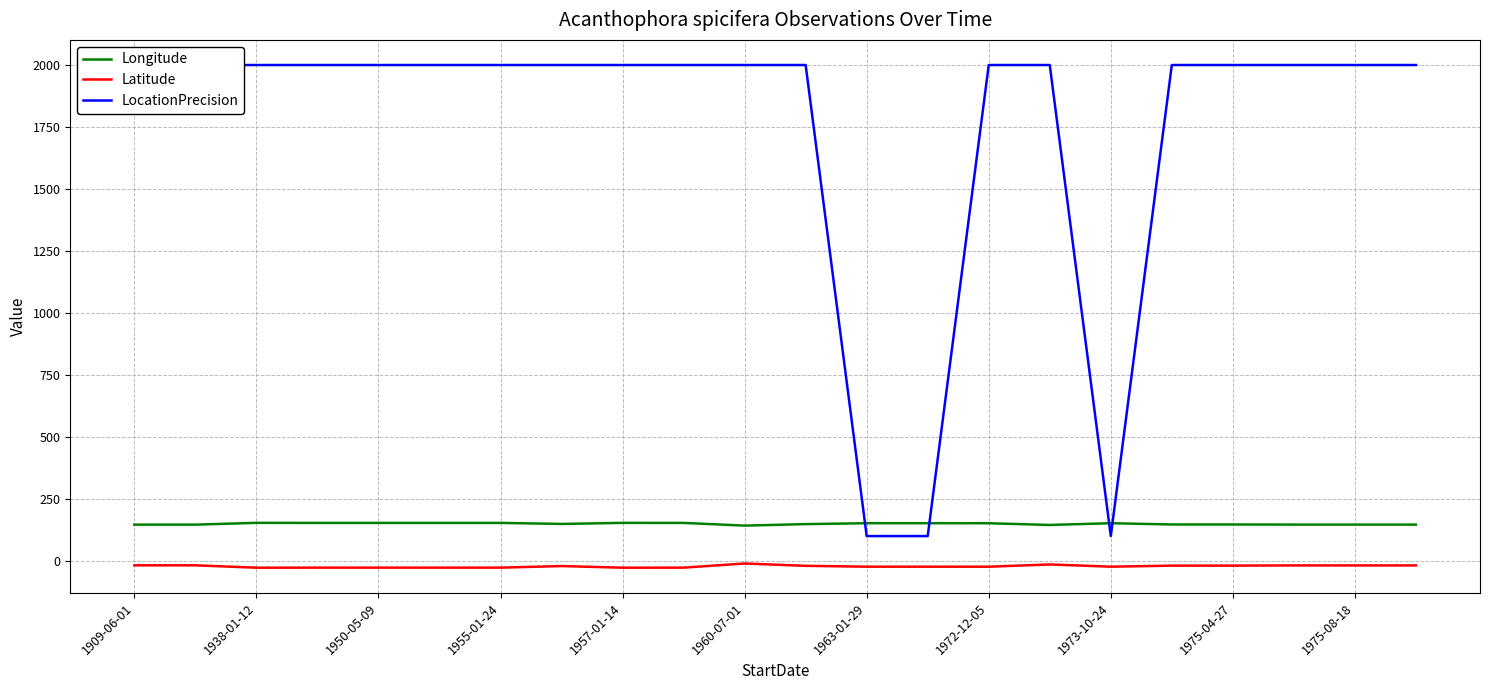

In LocationPrecision, how many points are lower than both neighbors (excluding endpoints)?

1